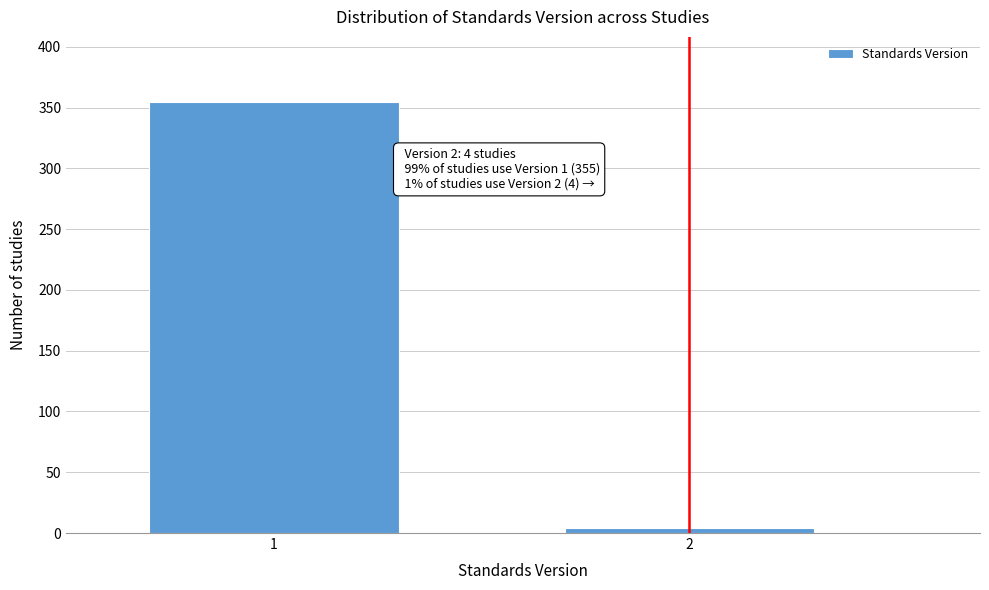

Reading left to right, what are all the values shown in this chart?

1=355	2=4